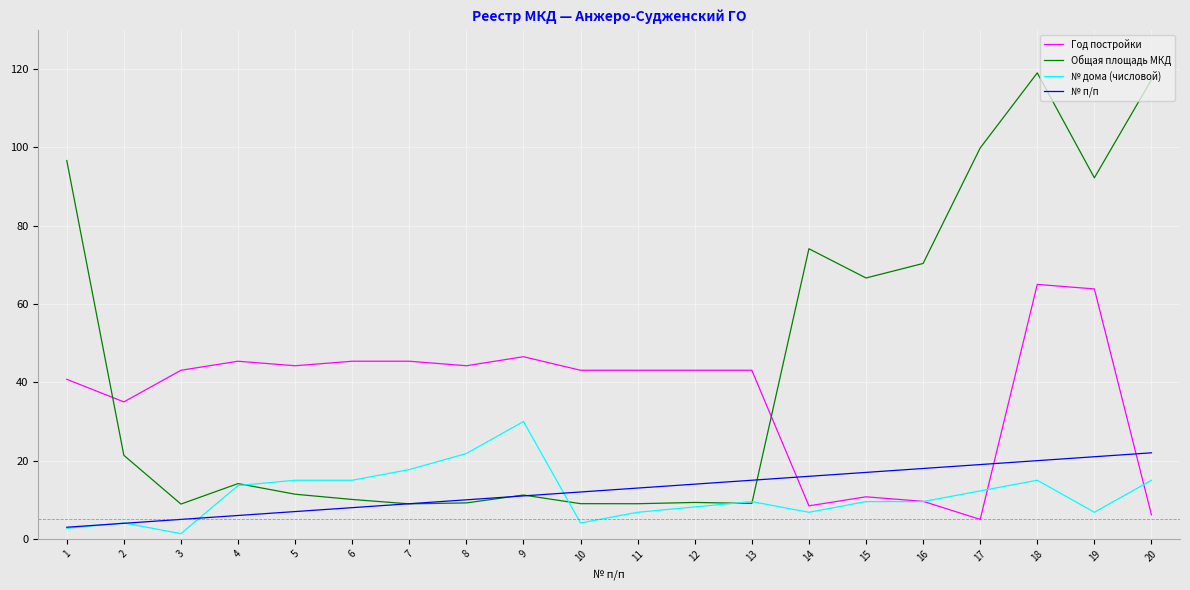

The value of № п/п at 9 is 17.8. True or false?

False